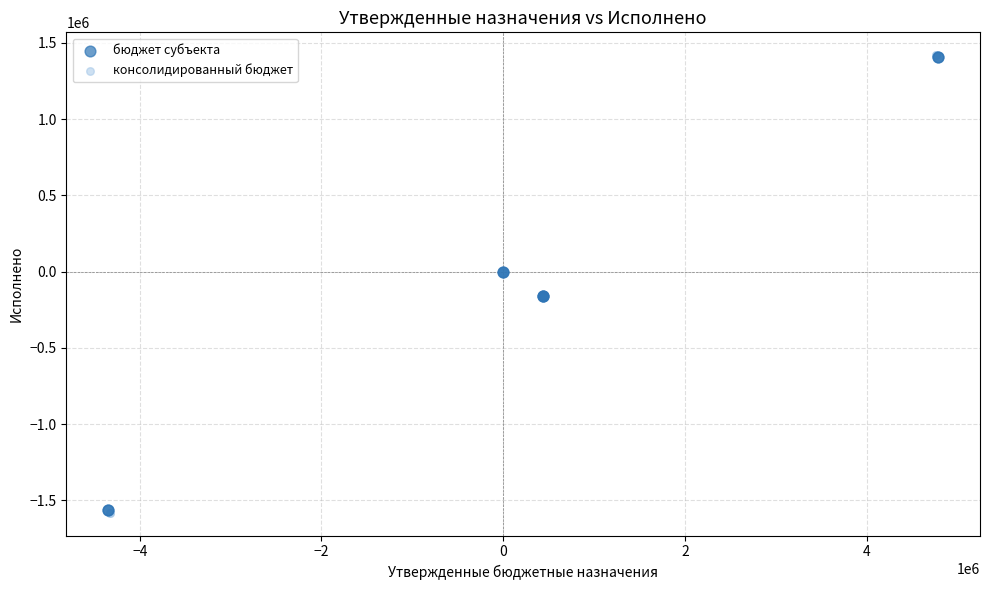

Which series has the widest spread of Y values?

консолидированный бюджет